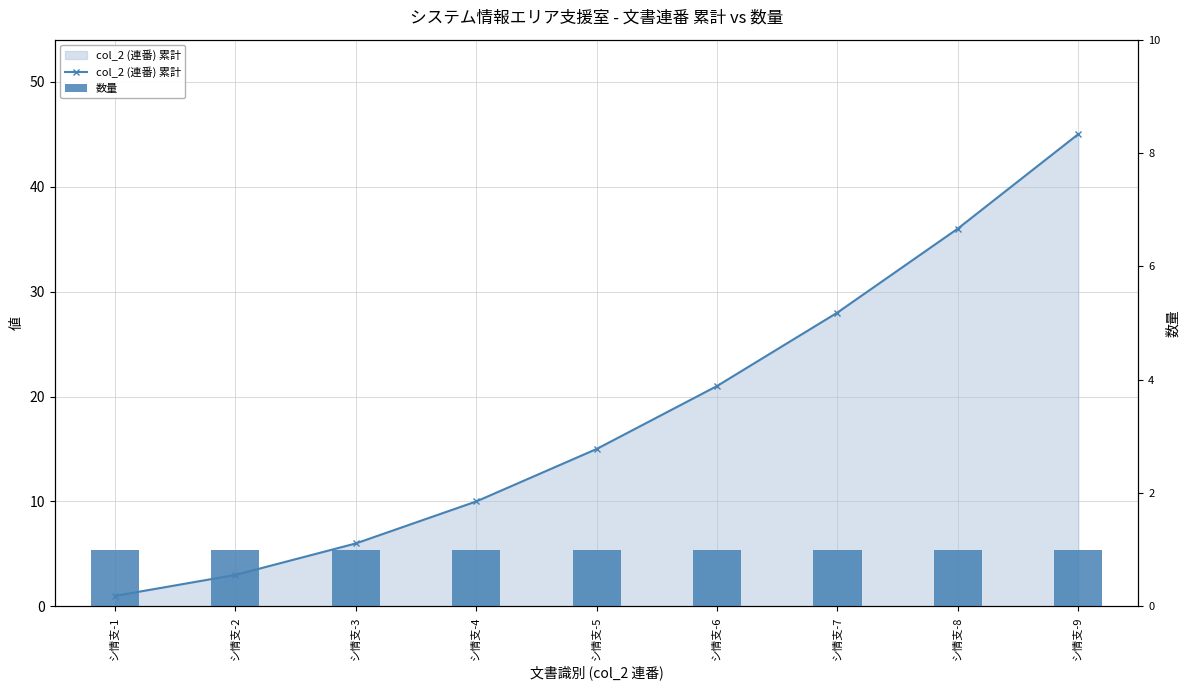

Reading left to right, what are all the values shown in this chart?

col_2 (連番) 累計: 1	3	6	10	15	21	28	36	45
数量: 1	1	1	1	1	1	1	1	1